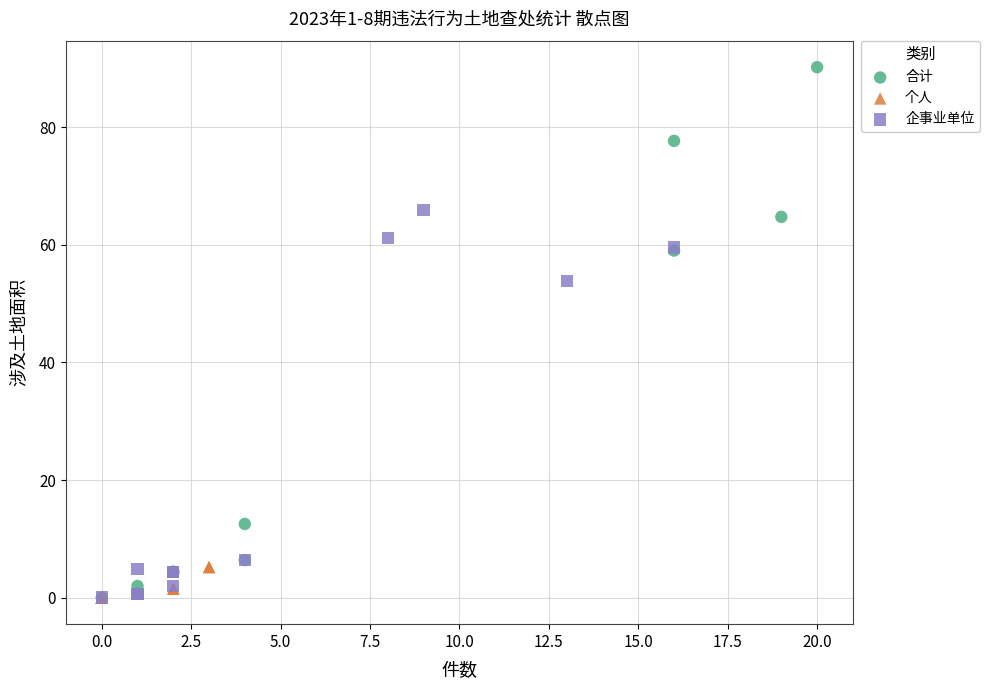

Which series reaches the maximum Y coordinate?

合计